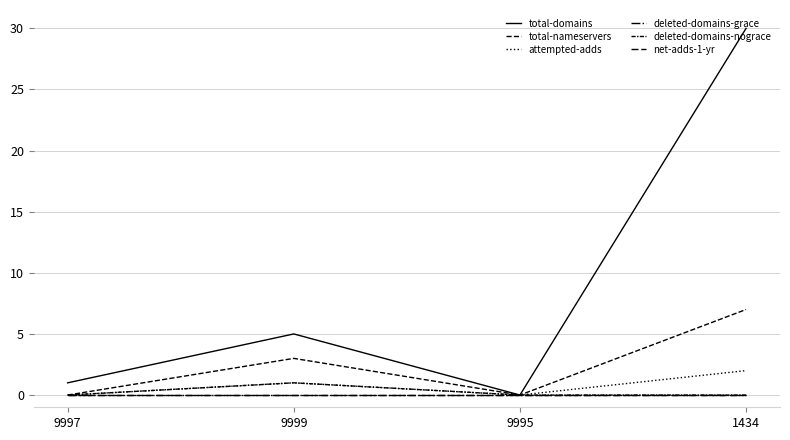

True or false: total-nameservers has more than 1 interior local peaks.

False